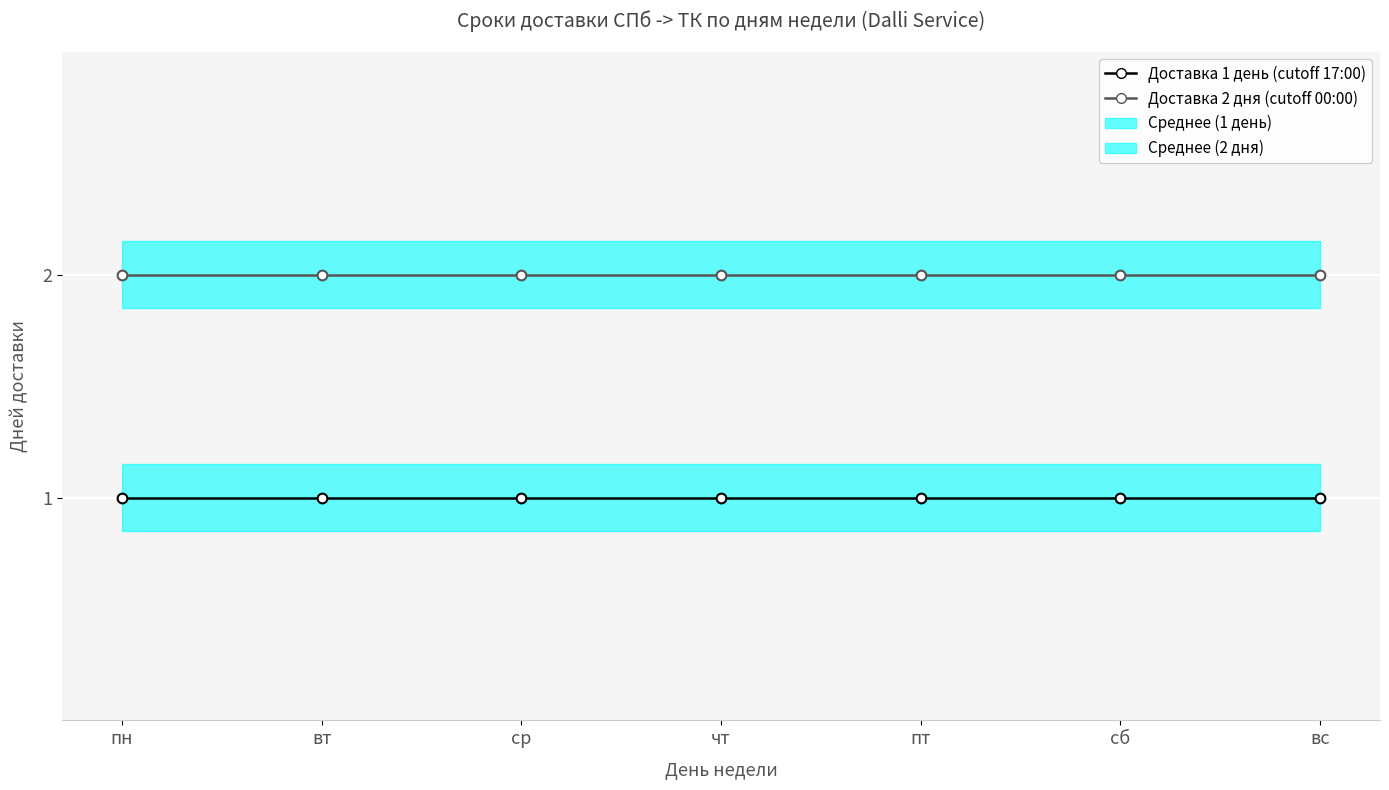

Which series changed the most between ср and пт?

Доставка 1 день (cutoff 17:00)